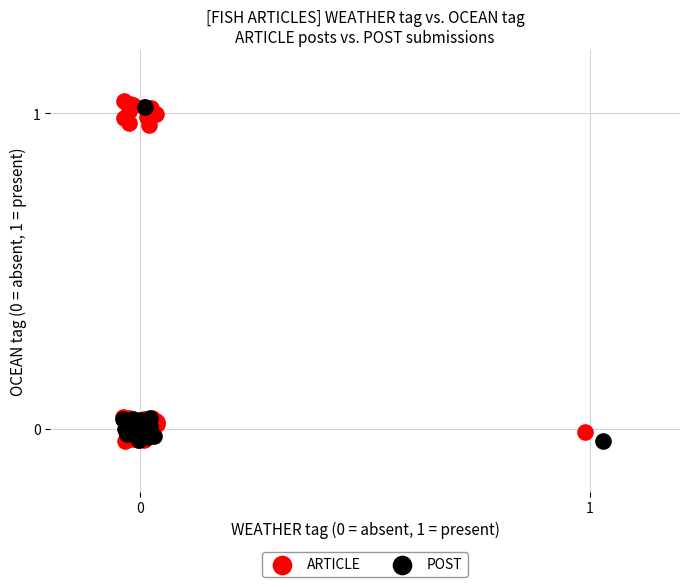

Which series has the widest spread of Y values?

ARTICLE